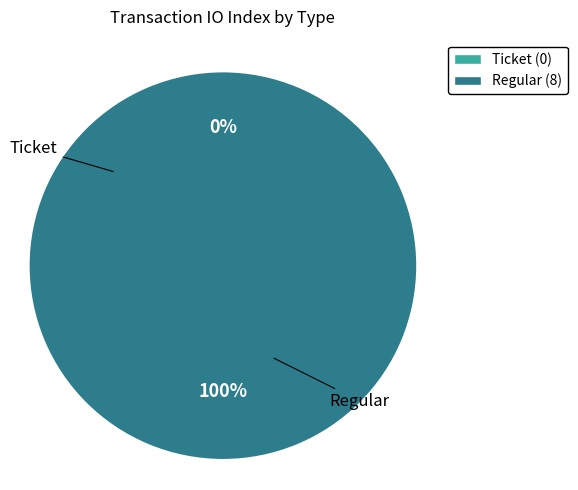

Does Ticket represent more than half of the total?

No